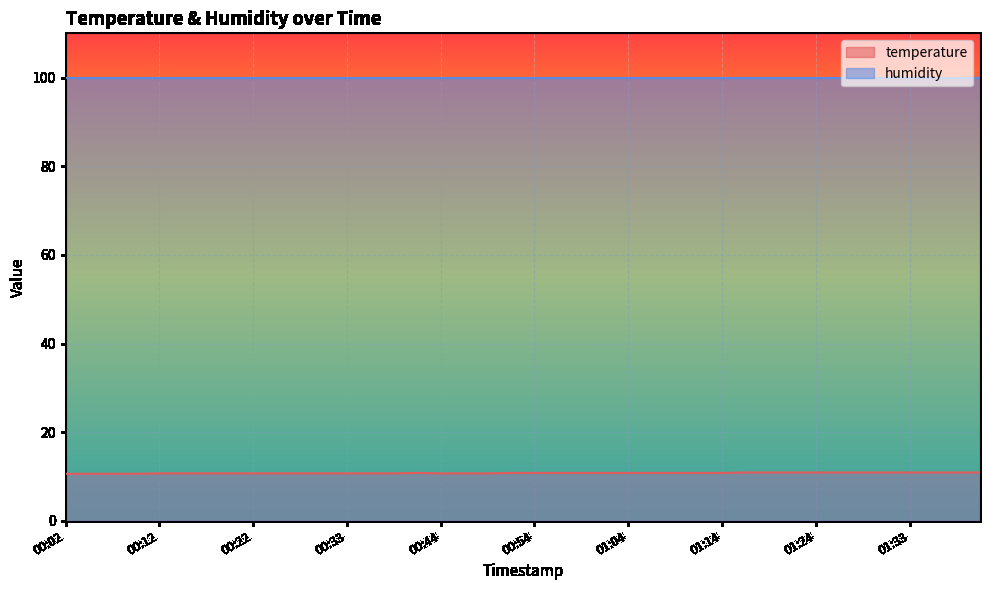

What is the sum of the values at 00:36 and 00:46?

21.4